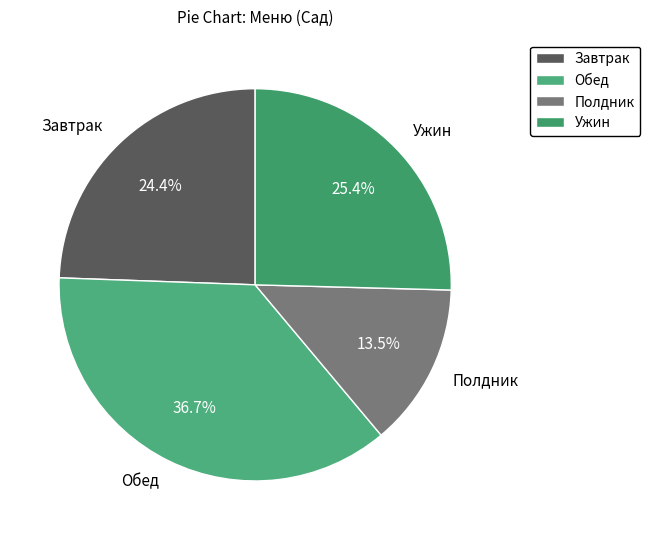

Between Полдник and Обед, which is larger?

Обед